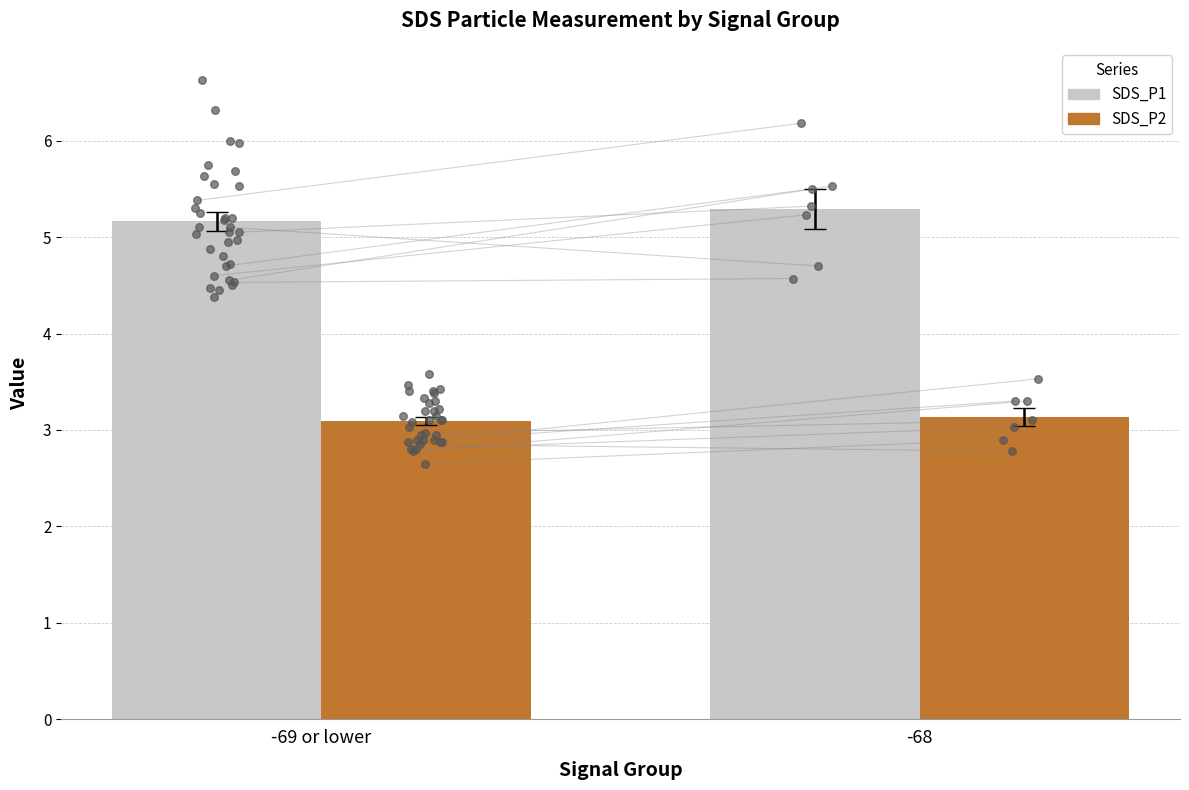

Which series contains the highest Y value?

SDS_P1